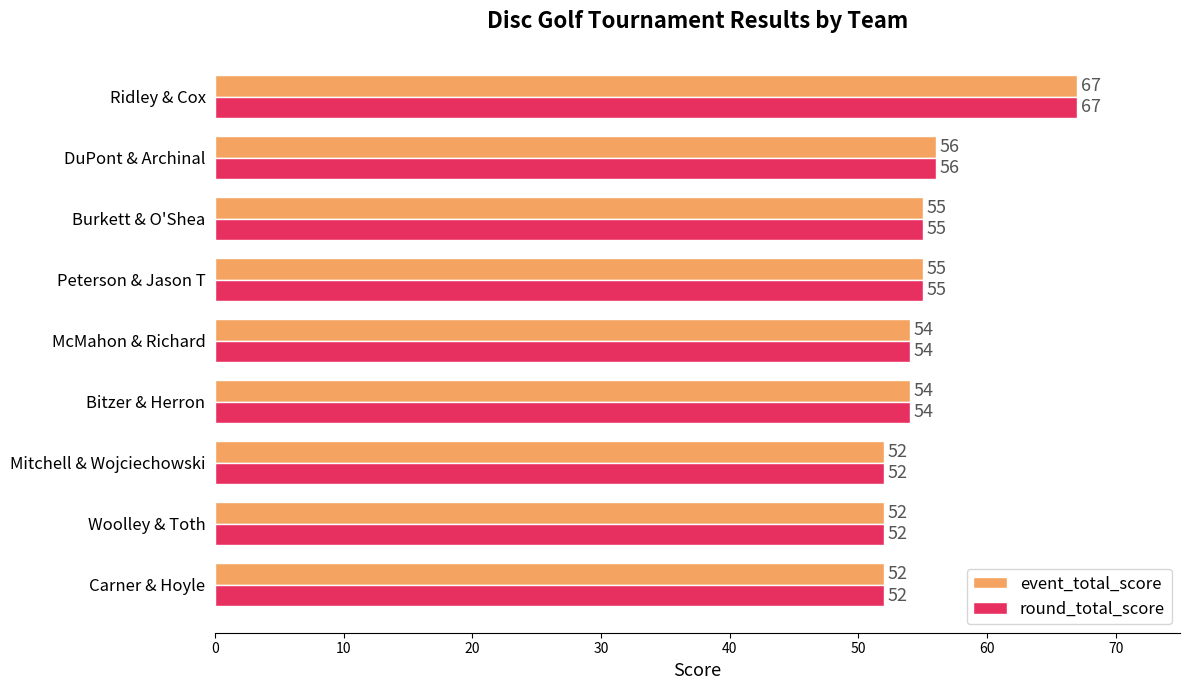

At which label is event_total_score closest to 59?

DuPont & Archinal